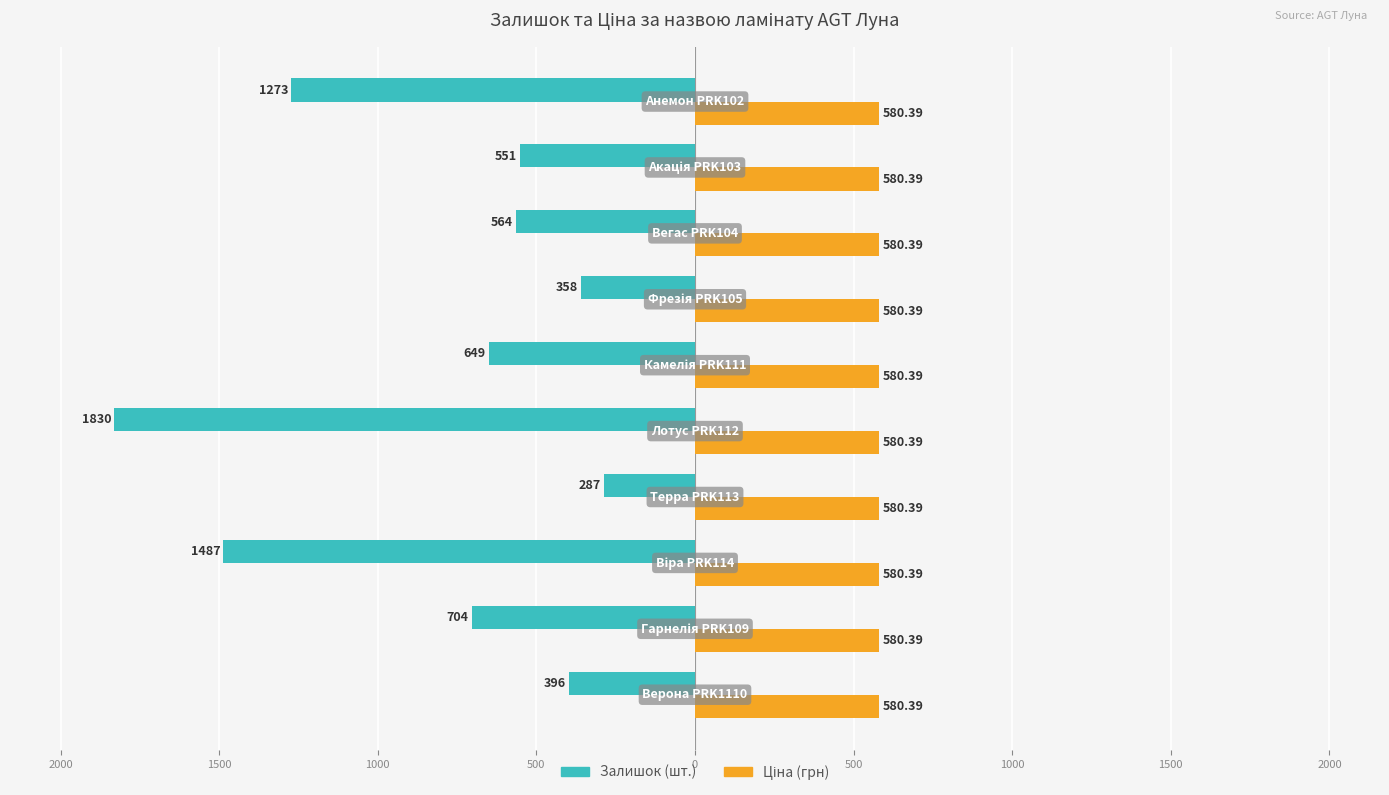

Is it true that Залишок equals -1830.0 at 500?

True